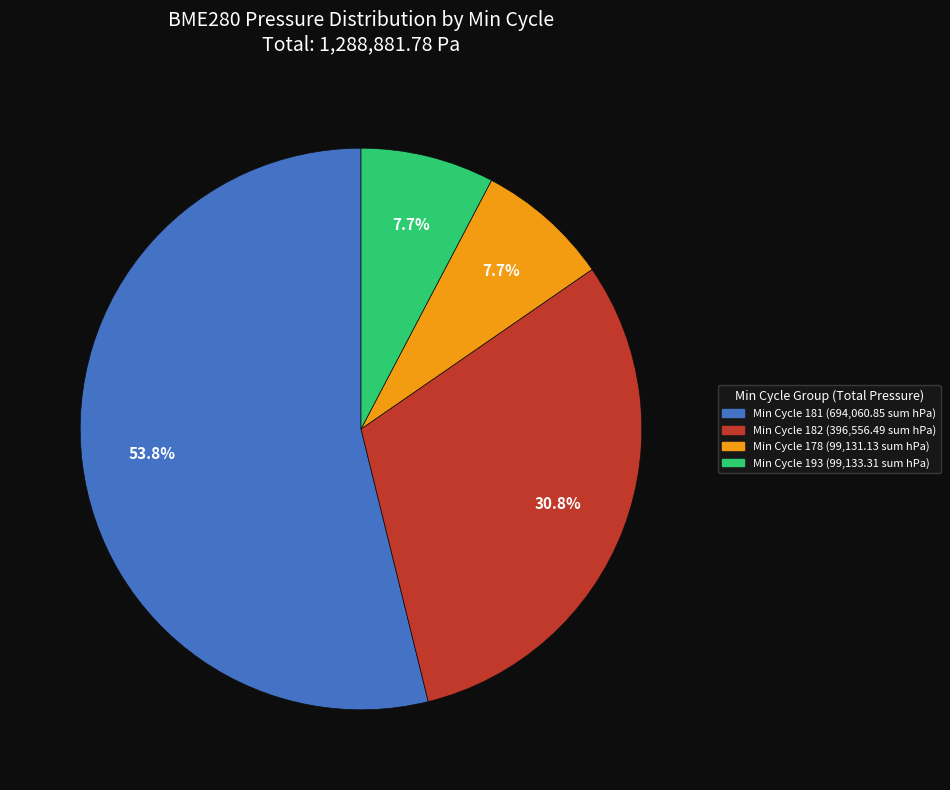

Is there any slice that represents more than half of the pie?

Yes